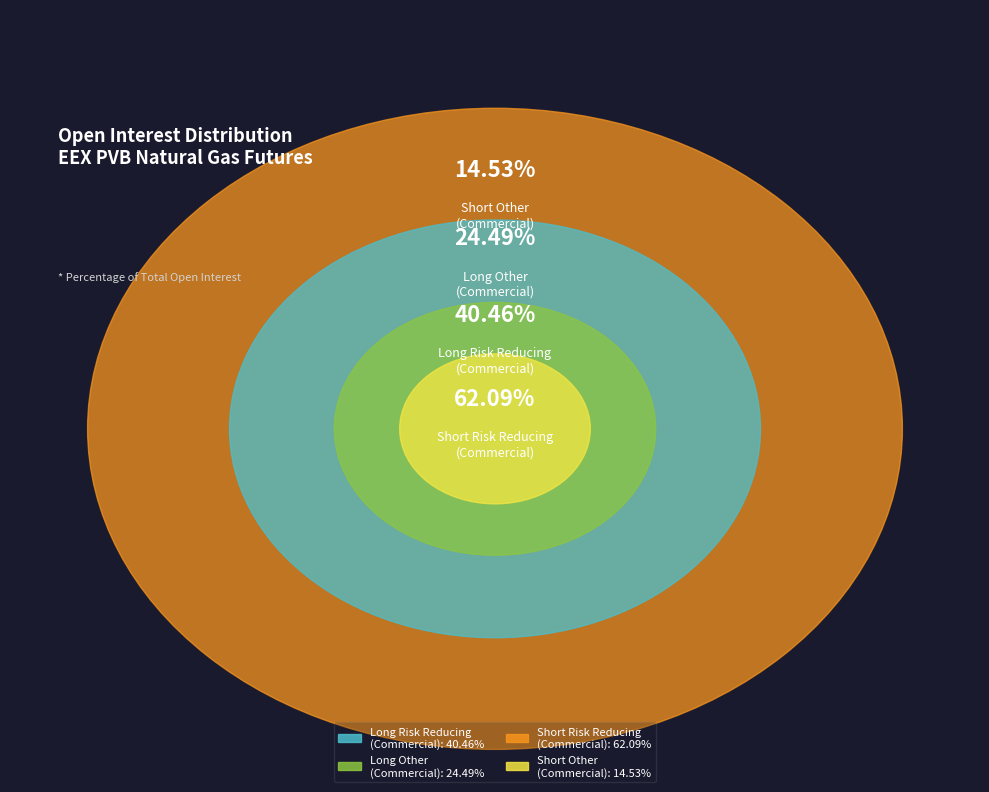

How much of the chart is everything except Long Other
(Commercial)?

82.7%